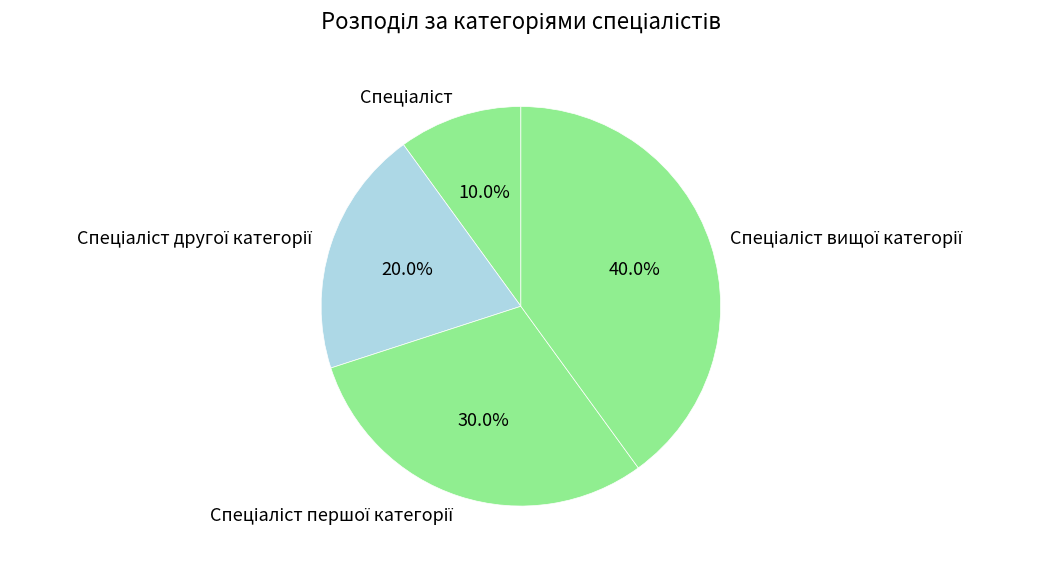

Is there any slice that represents more than half of the pie?

No